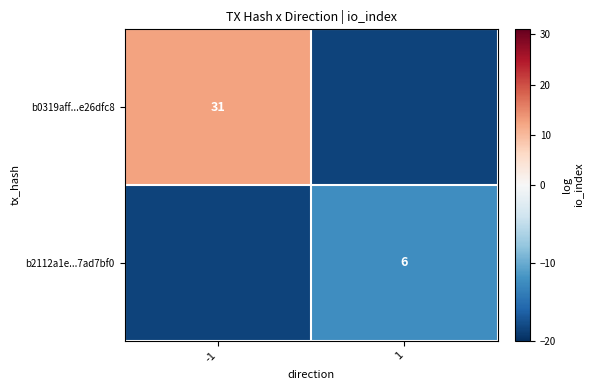

True or false: b0319aff...e26dfc8 has a value of 31.0 at -1.

True